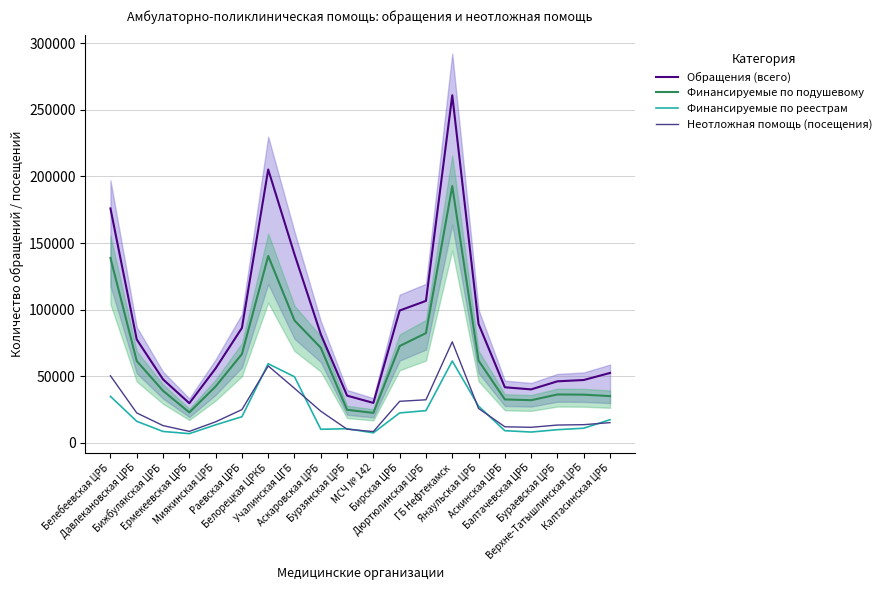

What is the difference between the second highest and second lowest values in the Неотложная помощь (посещения) series?

49127